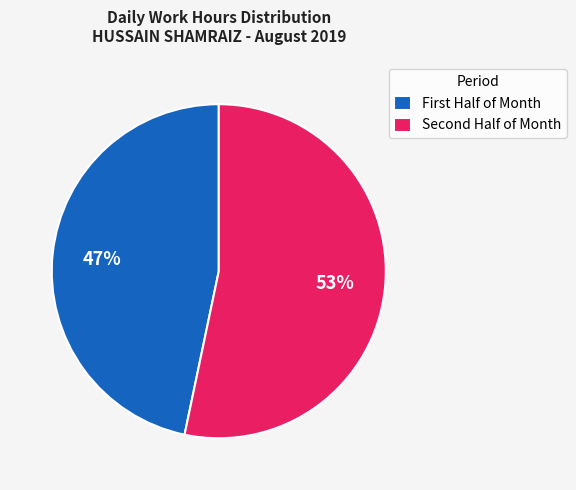

Does any single category account for the majority?

Yes